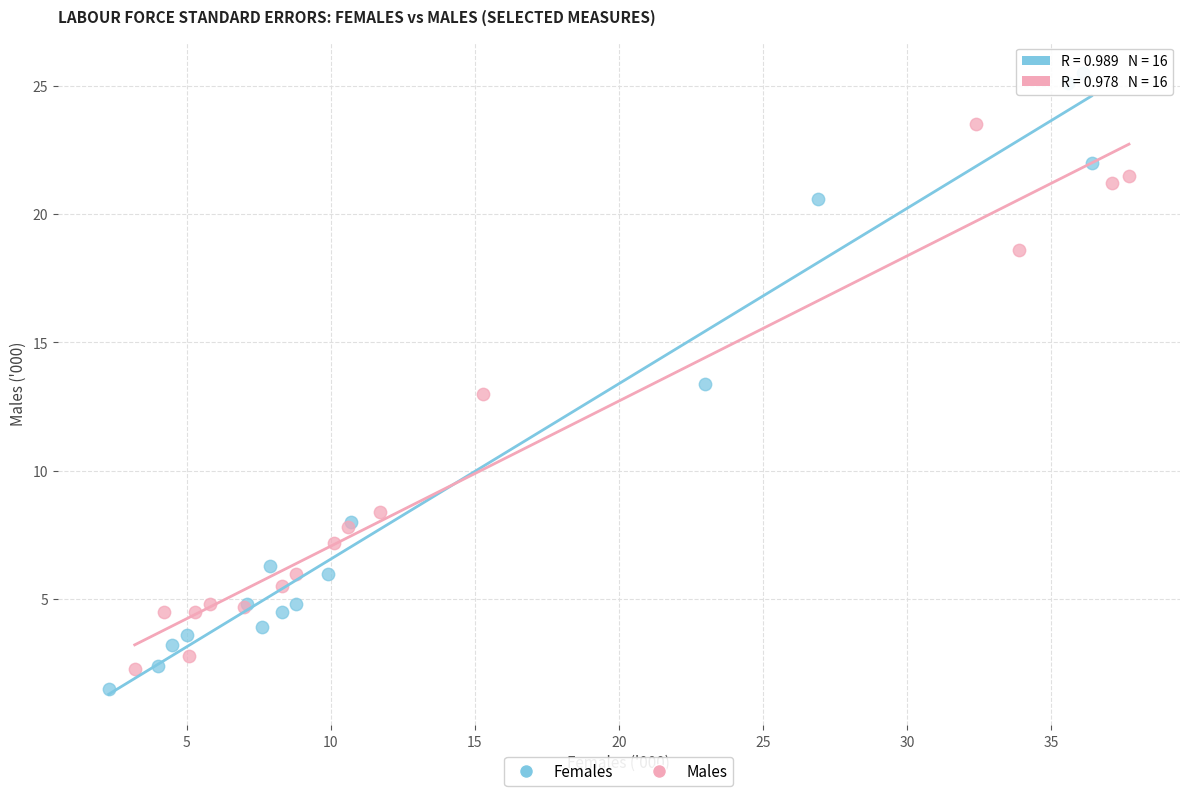

Which series contains the highest Y value?

Females